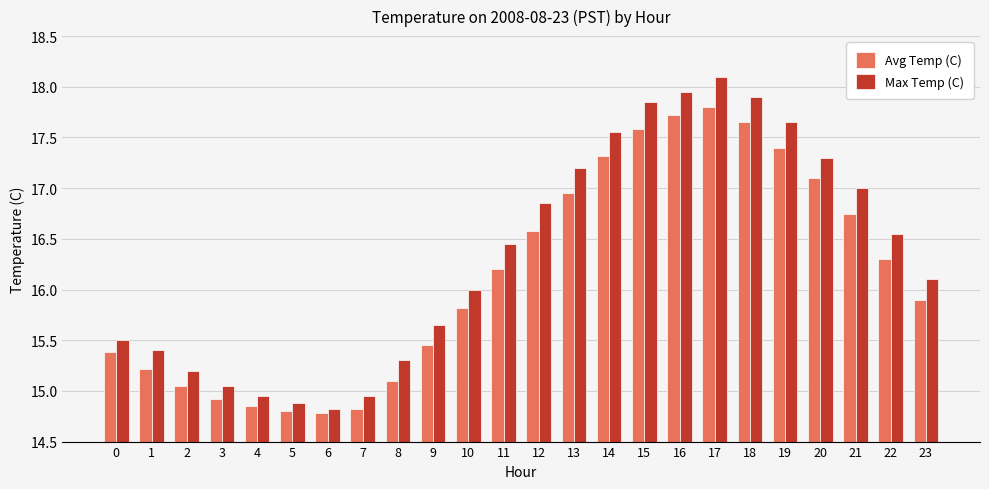

How many series are shown in this chart?

2